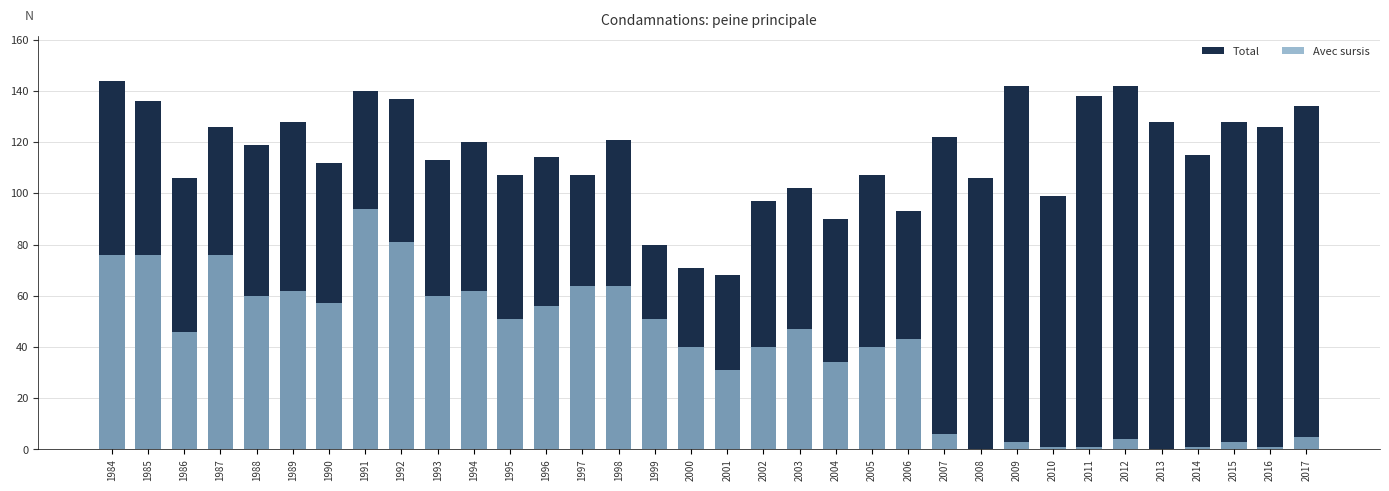

Rank the series by their maximum value, from lowest to highest.

Avec sursis, Total